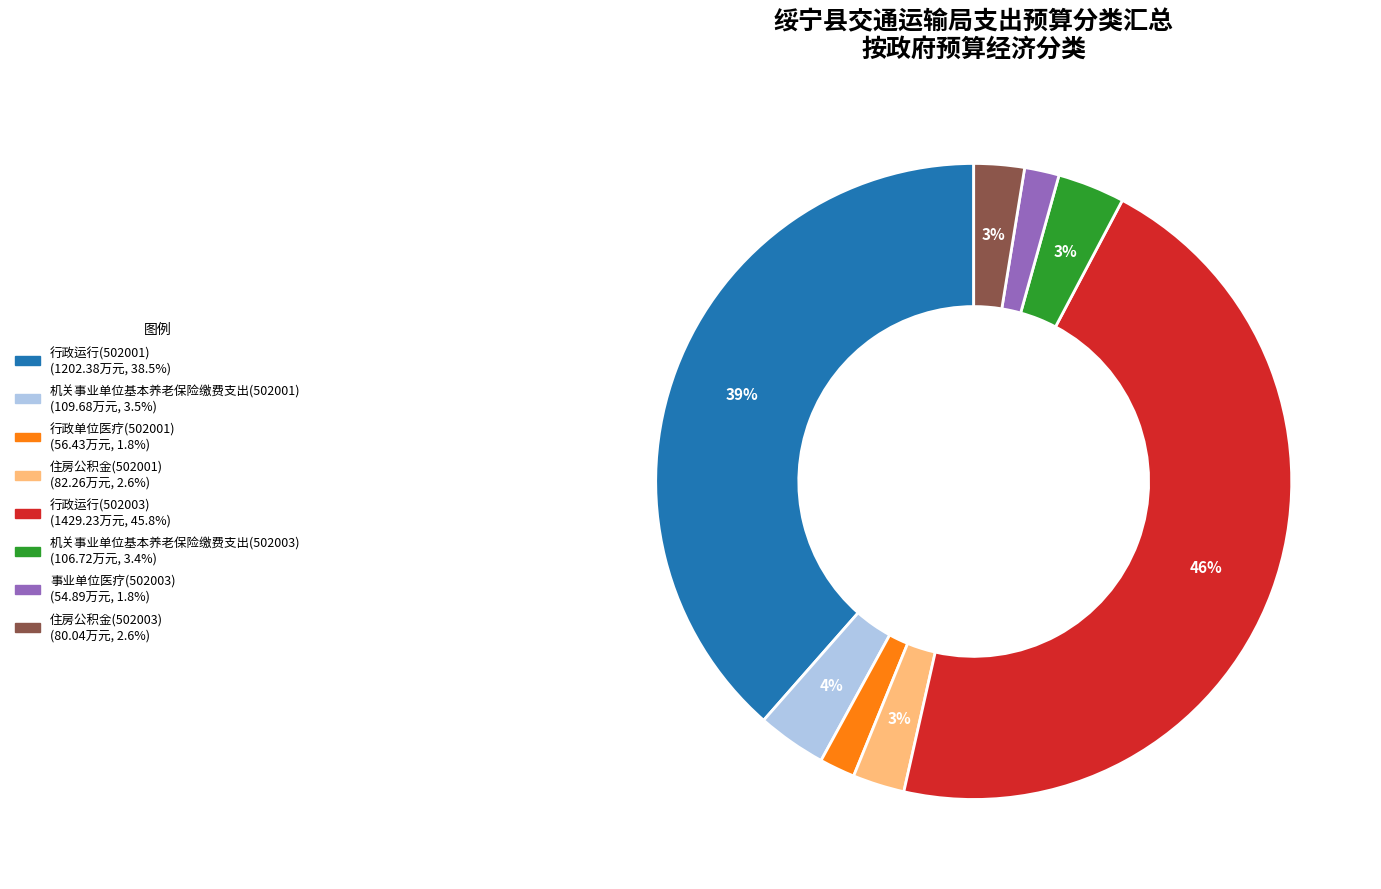

To the nearest percent, what portion does 机关事业单位基本养老保险缴费支出(502001) represent?

4%